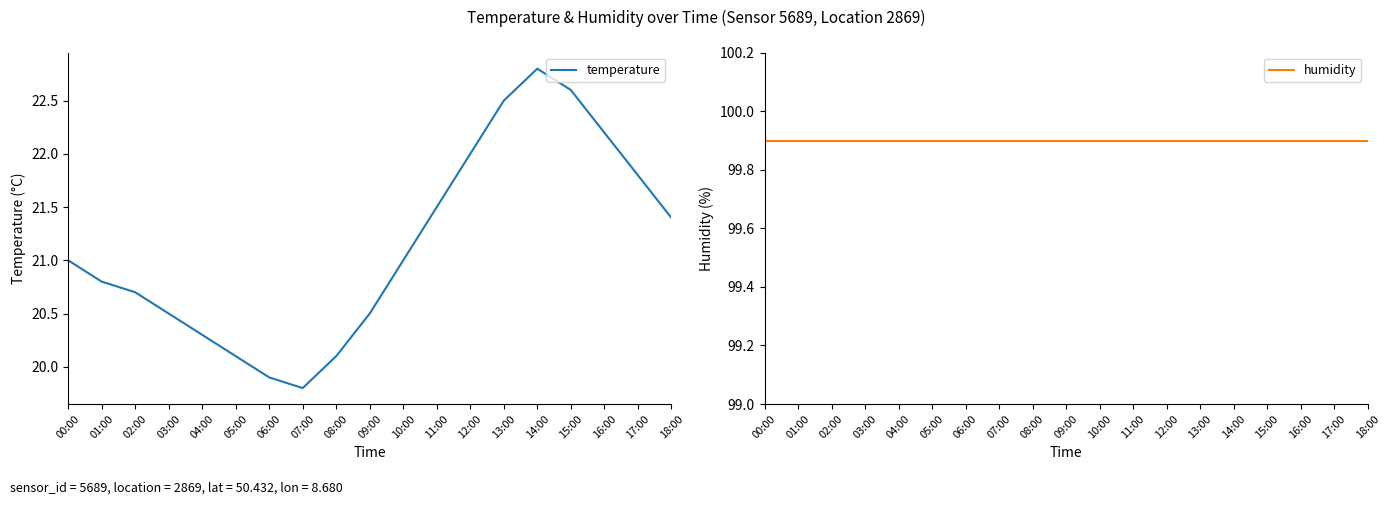

Which category has the highest value in the humidity series?

00:00